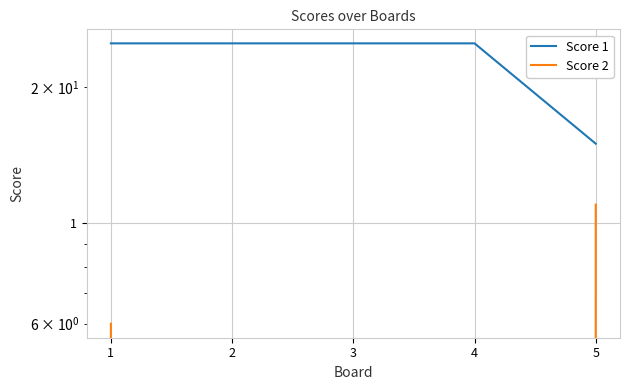

The Score 1 series shows 17 at 2. True or false?

False